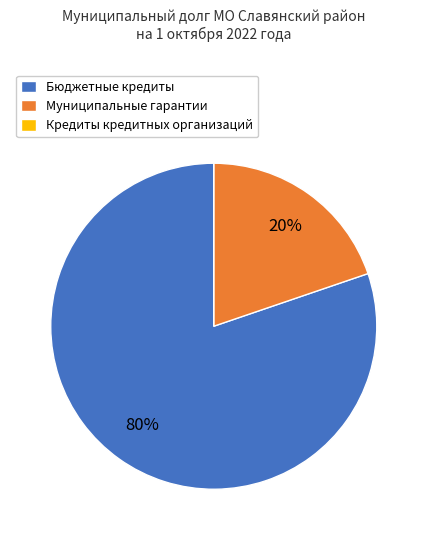

Combined, do Бюджетные кредиты and Муниципальные гарантии account for over 50%?

Yes